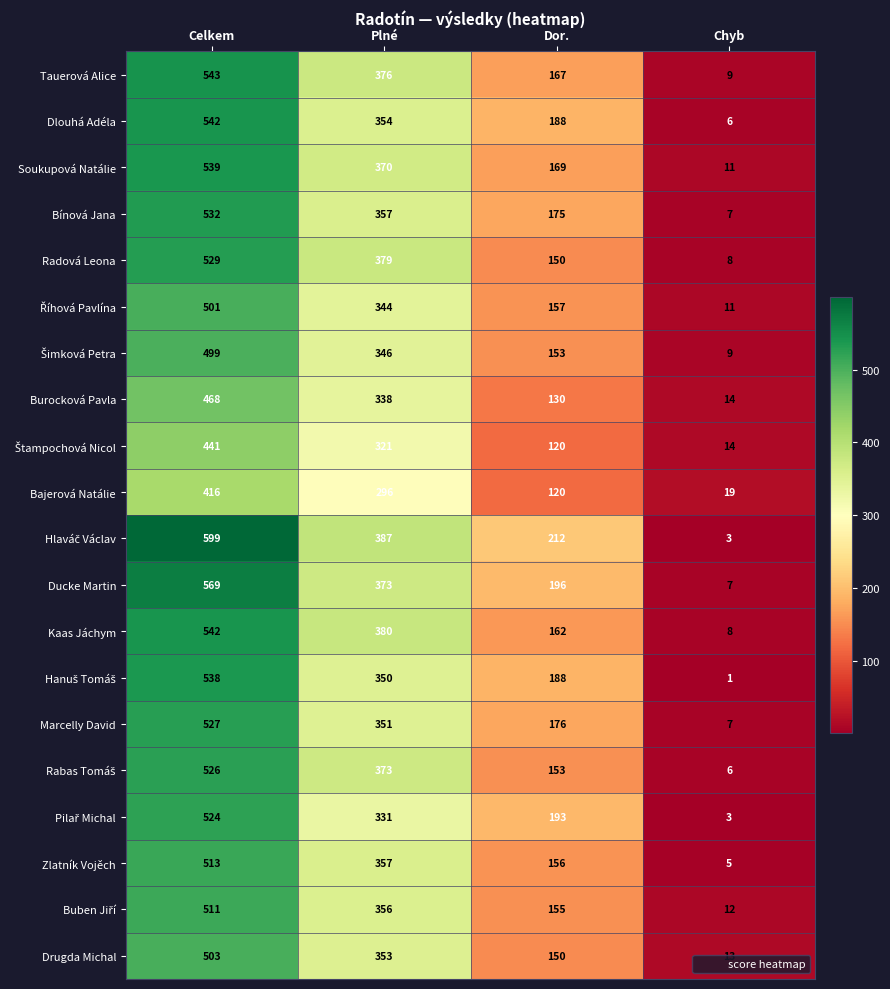

How many categories are shown in the chart?

4